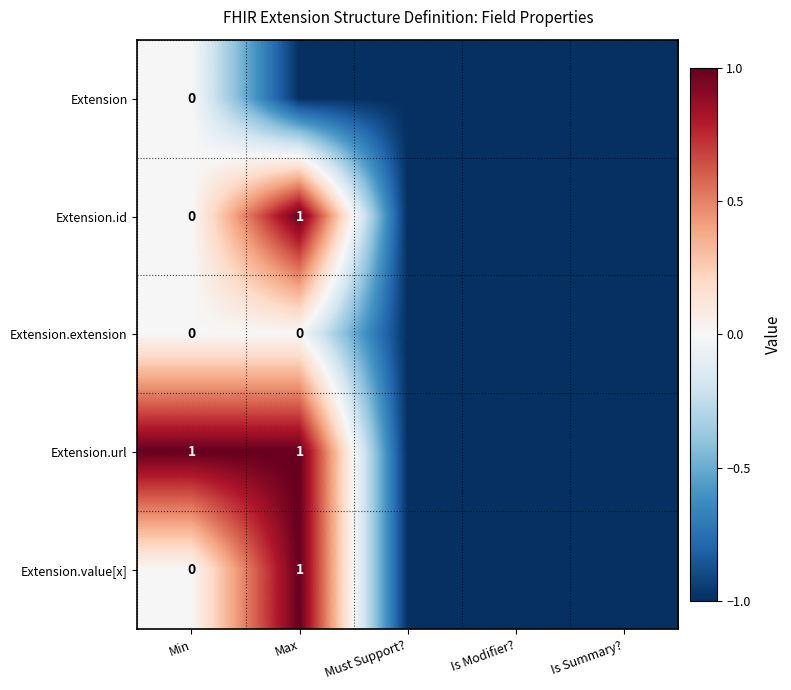

Which category has the highest value across all series?

Max